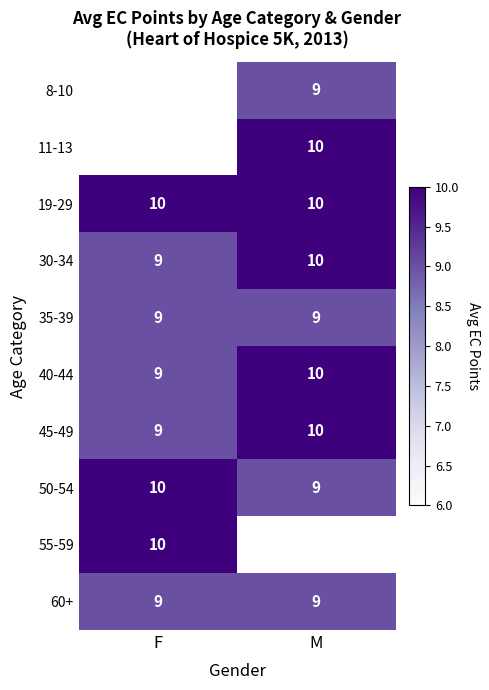

What is the lowest value of the 45-49 series?

9